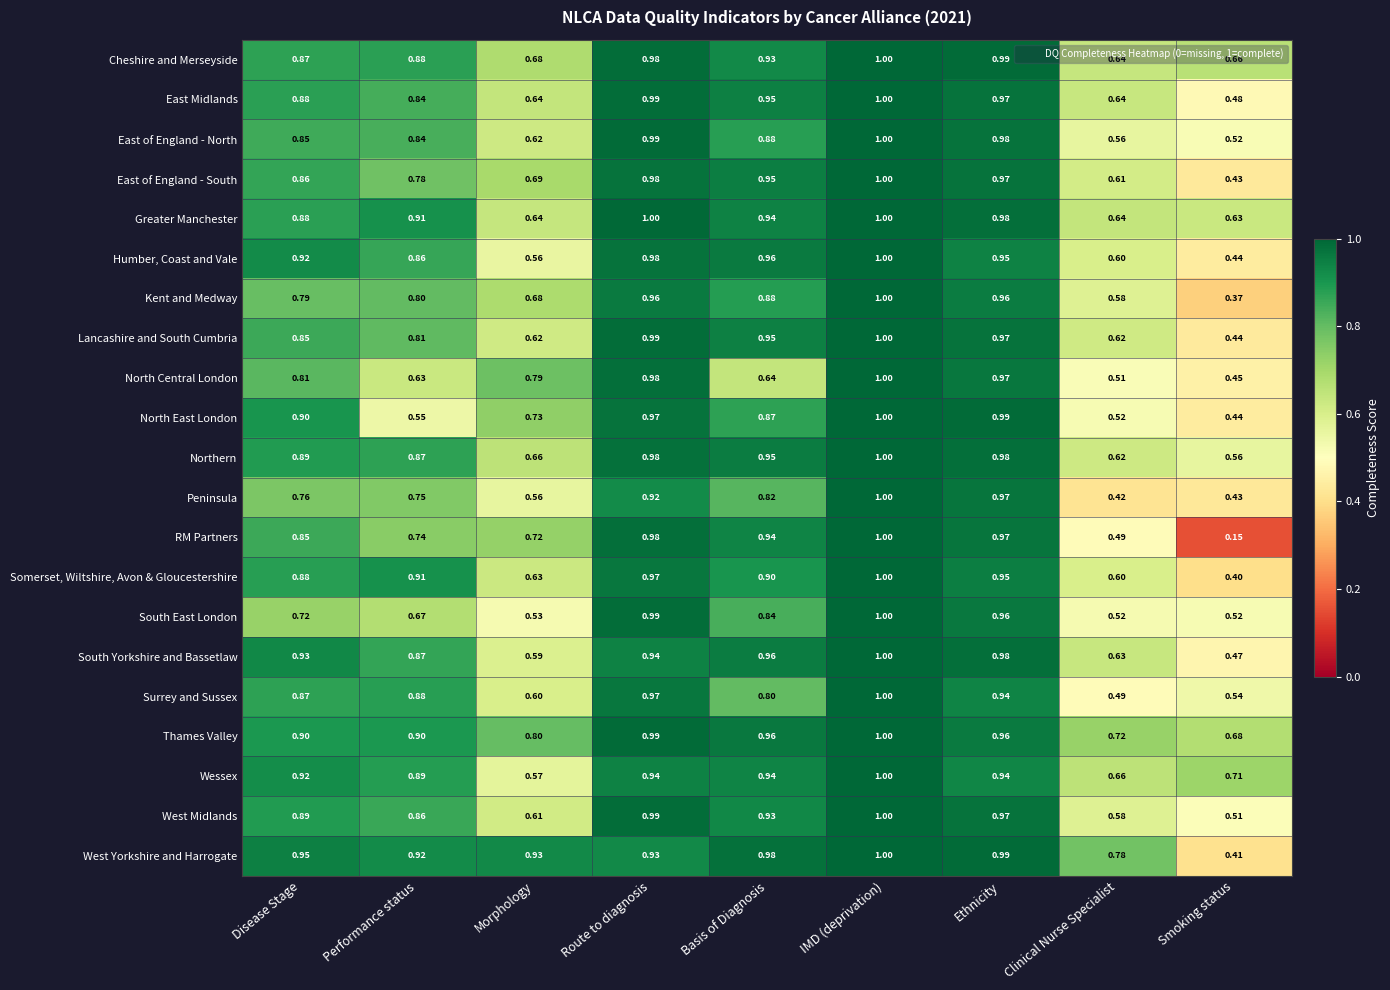

Which series has the largest total across all categories?

Thames Valley